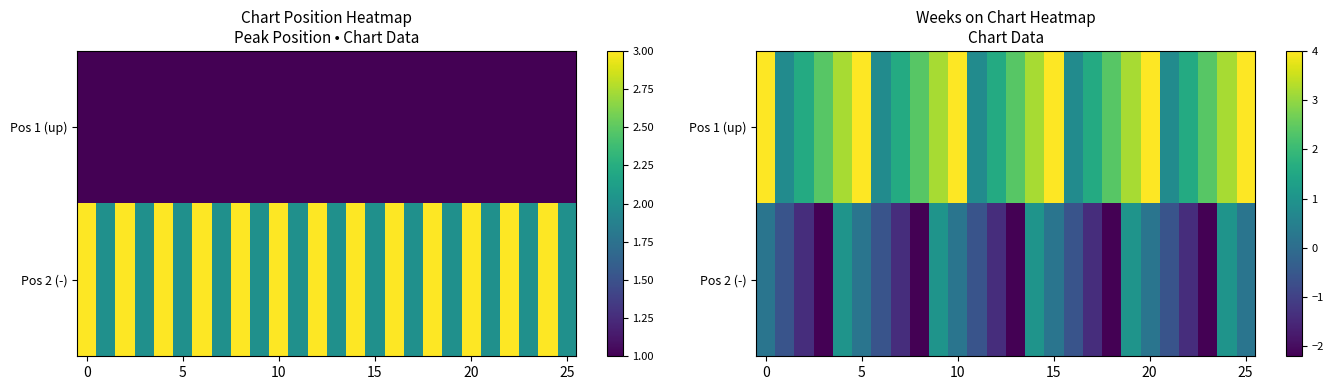

Which series has the largest total across all categories?

Pos 1 (up)